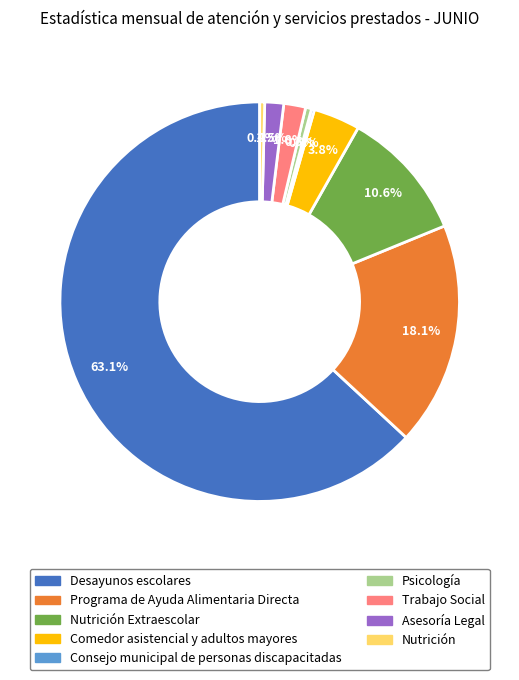

Is there a majority slice in this chart?

Yes